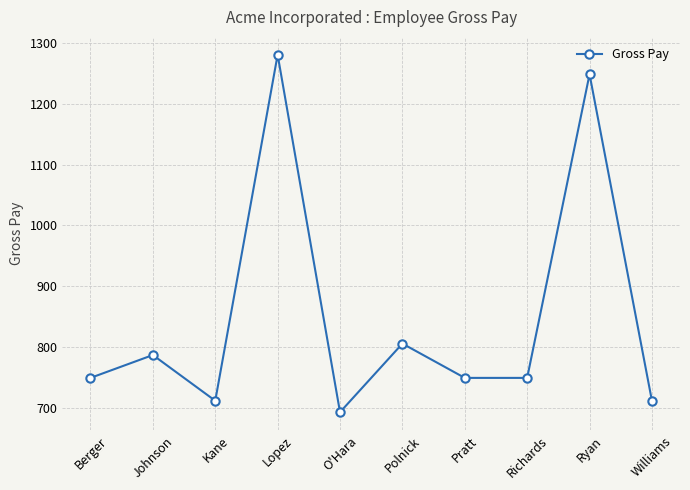

Approximately how many times larger is the value at Ryan compared to Berger?

1.7